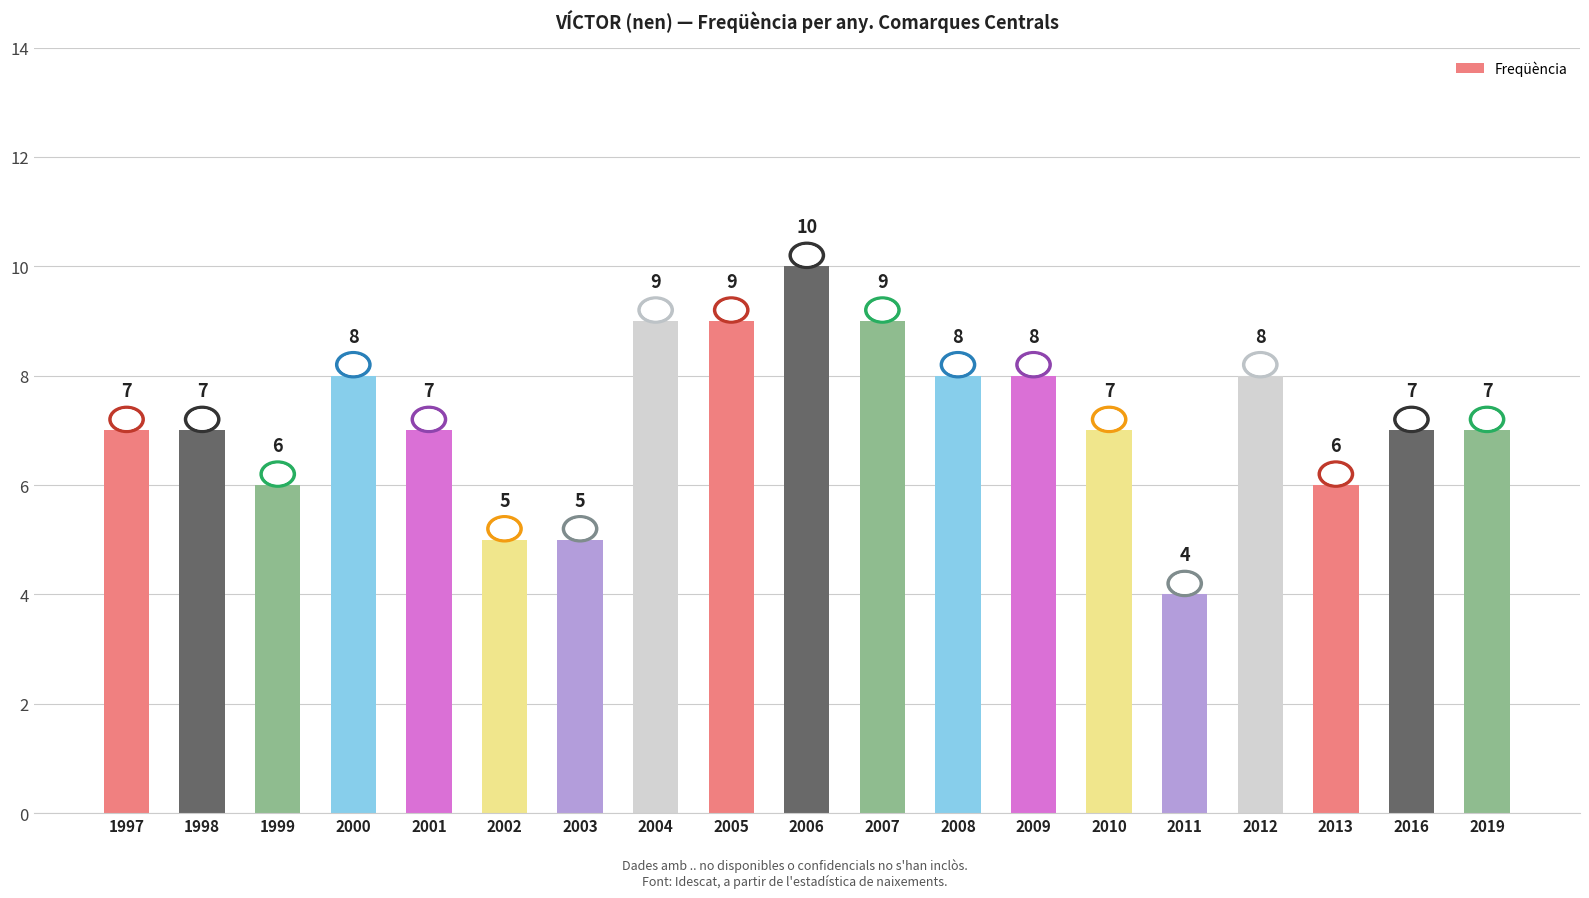

Count the values in the range 6 to 8.

12